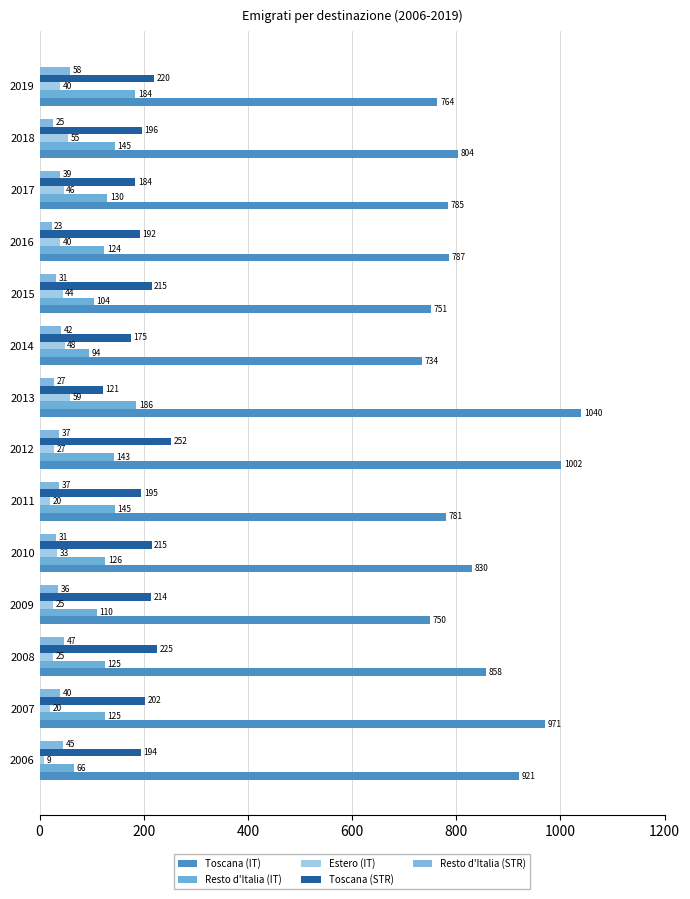

How many data points does each series have?

14